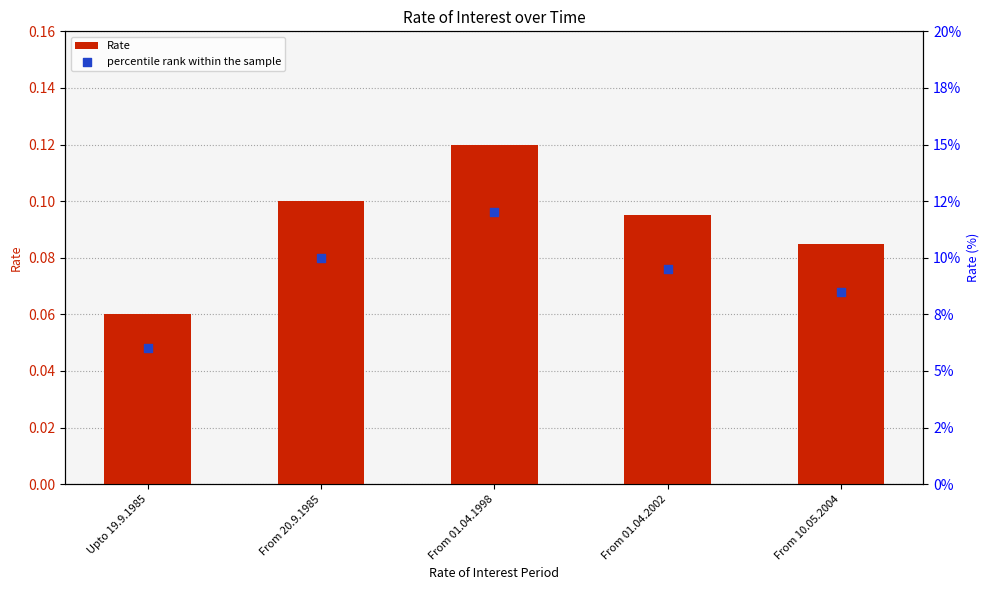

Which series has the largest total across all categories?

Rate